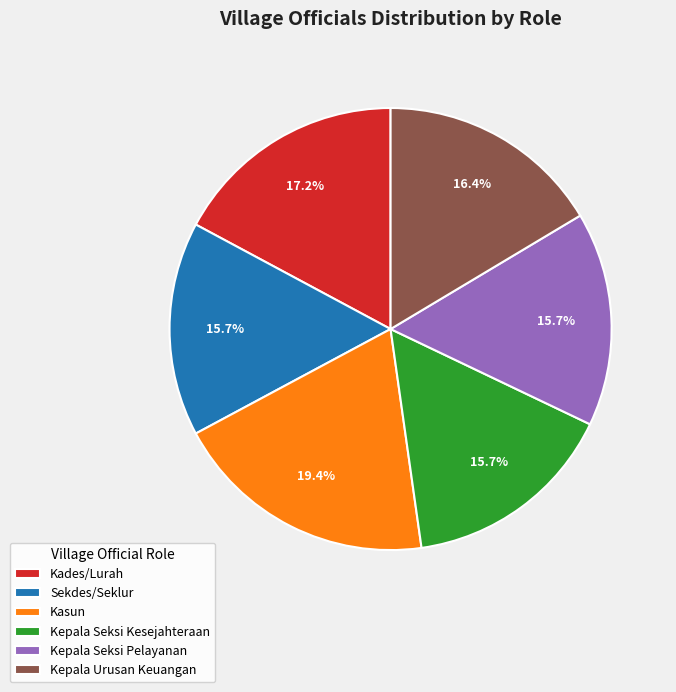

Does any single category account for the majority?

No